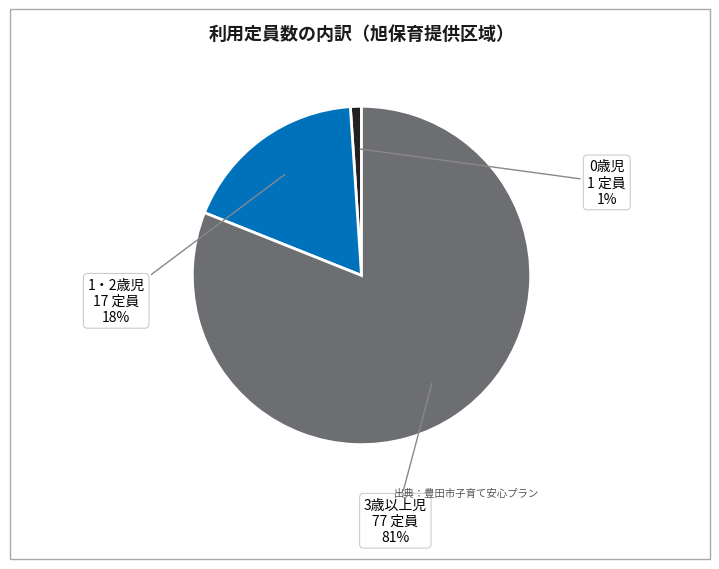

Count the number of slices in the pie.

3